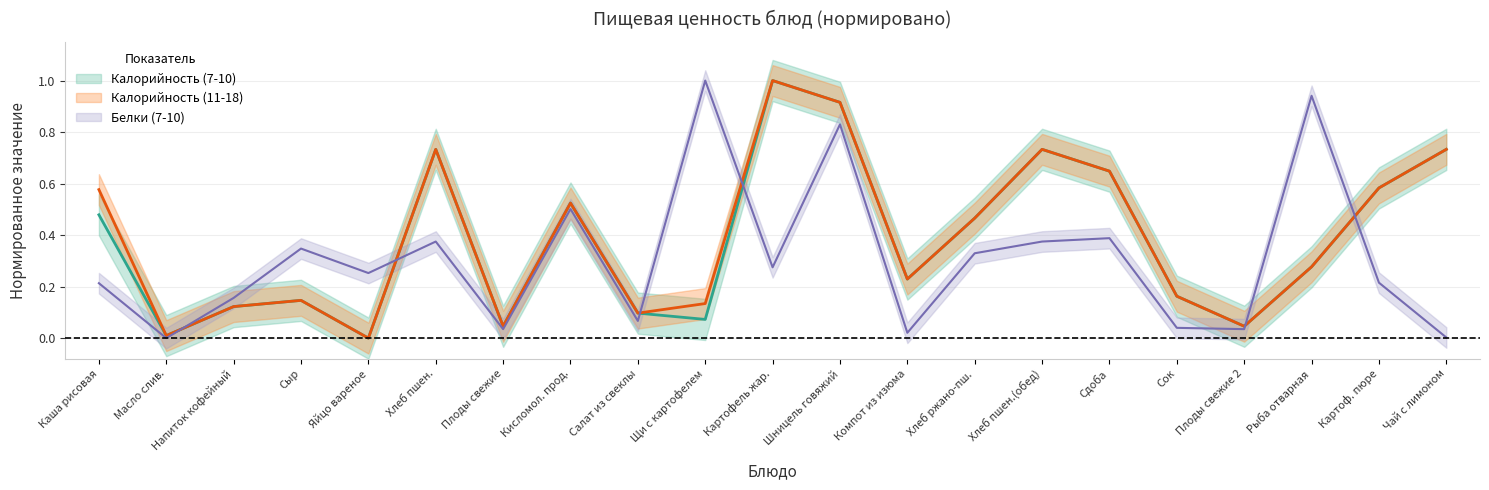

Which series has the largest range (max minus min)?

Калорийность (7-10)